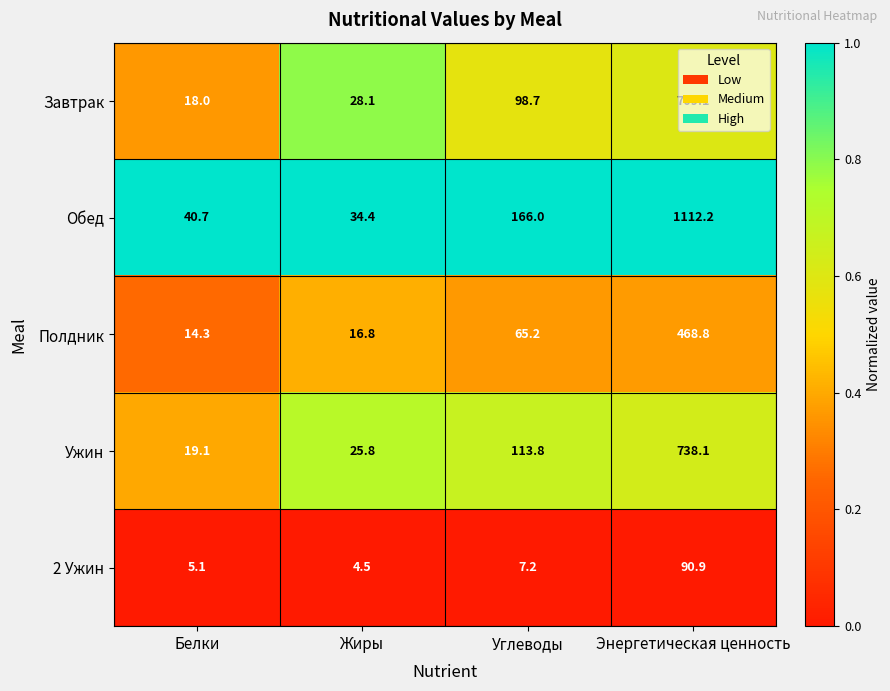

How many distinct data groups are displayed?

5